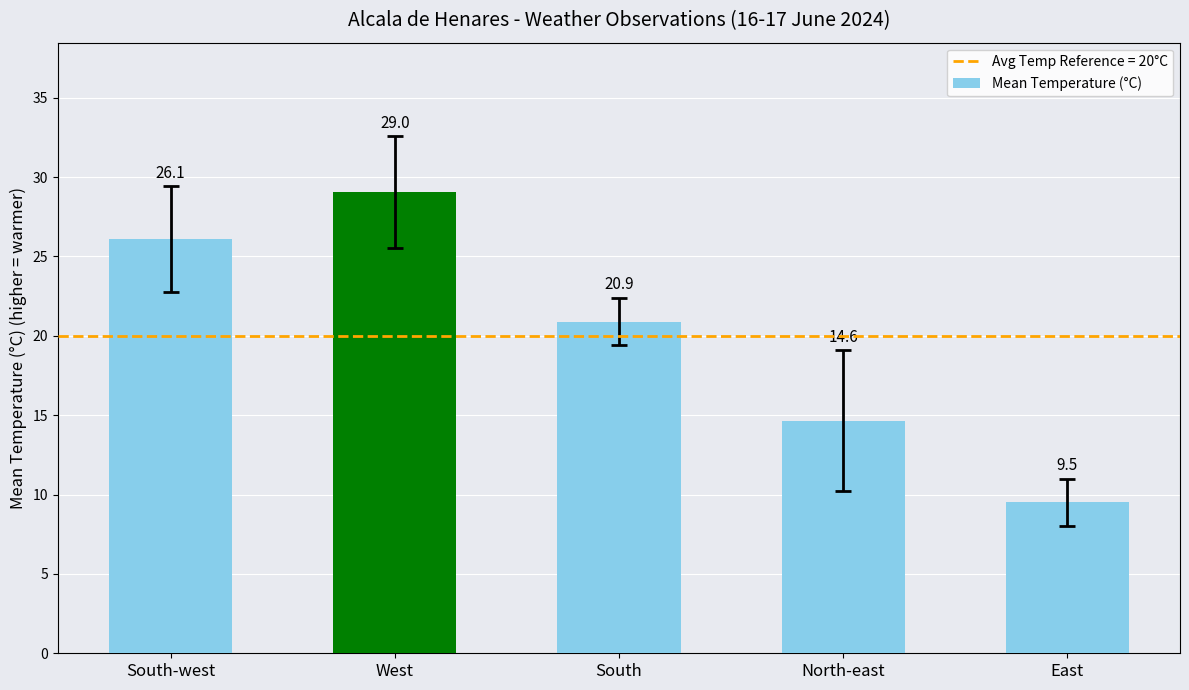

What position from the left is South-west?

1